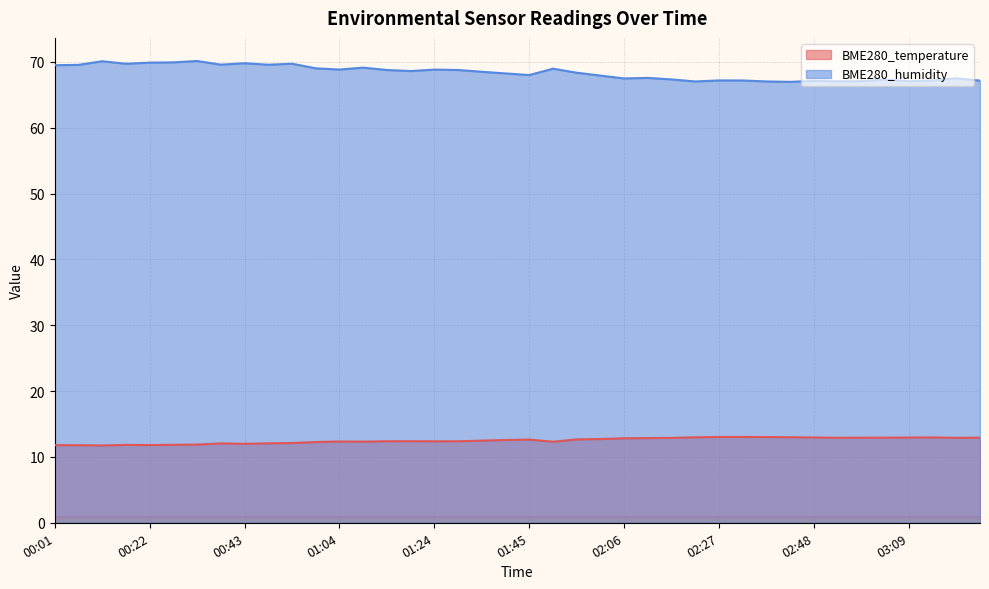

Does the chart display data point markers on the line(s)?

No